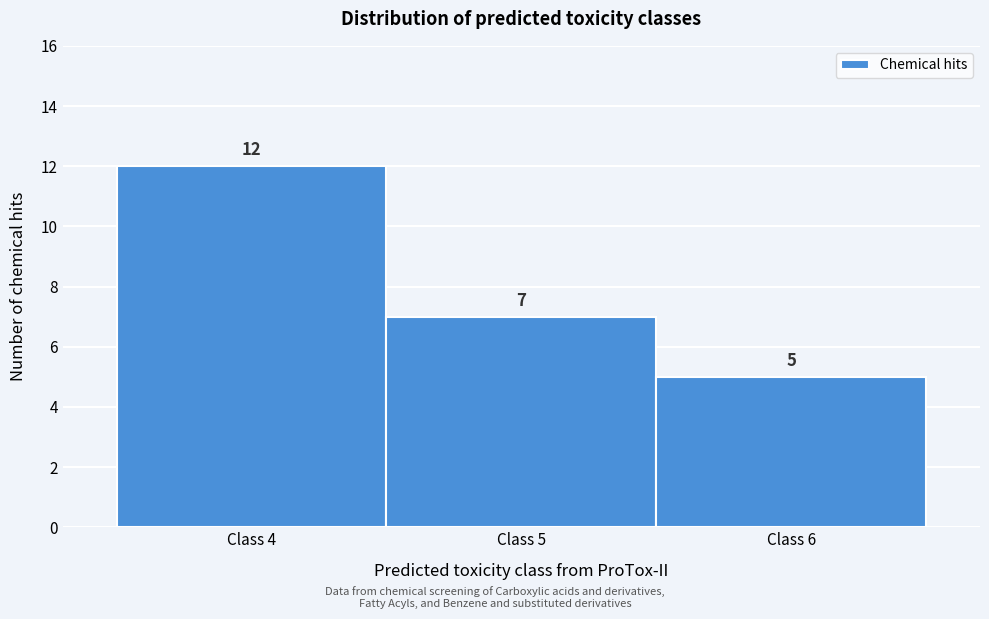

Reading left to right, transcribe this chart: for each bar, give the range it covers on the x-axis and its height.

3.5 to 4.5: 12
4.5 to 5.5: 7
5.5 to 6.5: 5